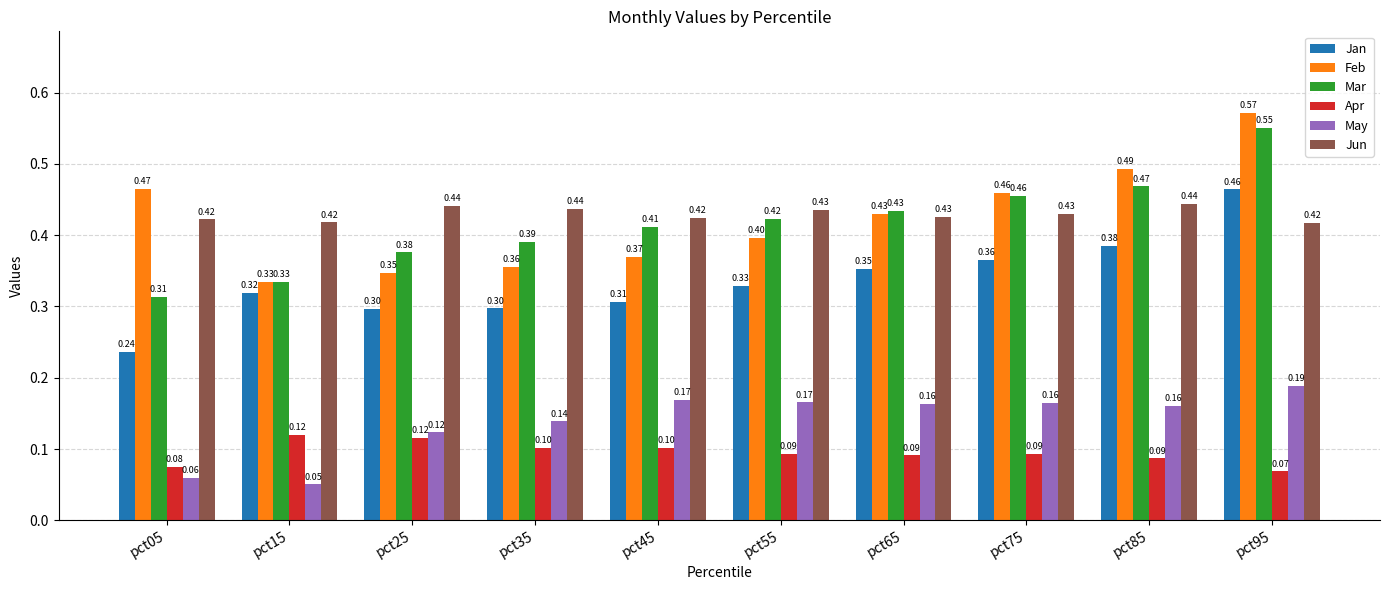

Which category has the lowest value in the May series?

pct15